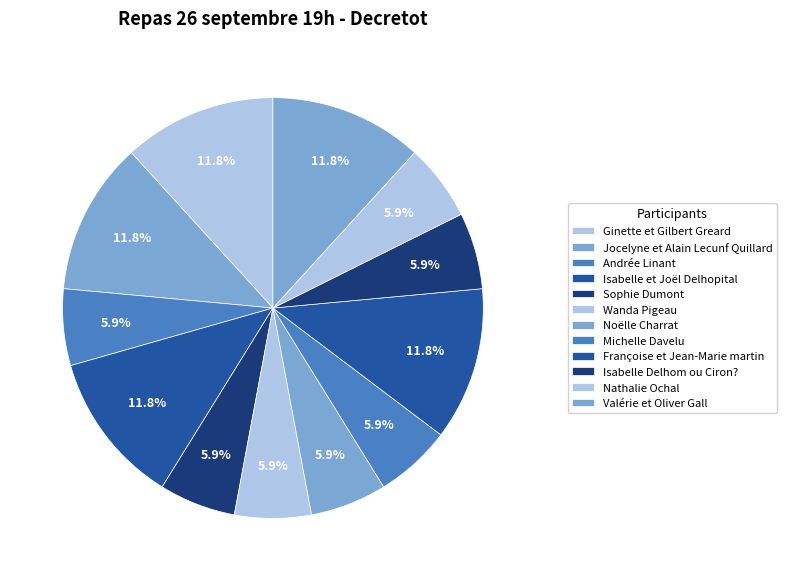

What is the largest slice in the pie chart?

Ginette et Gilbert Greard